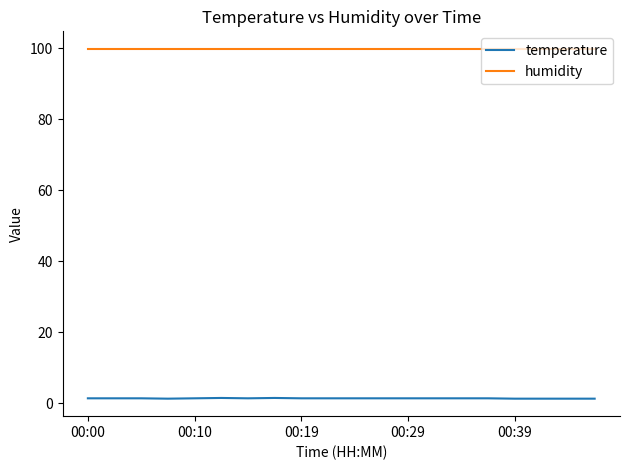

What is the maximum value shown in the chart?

99.9